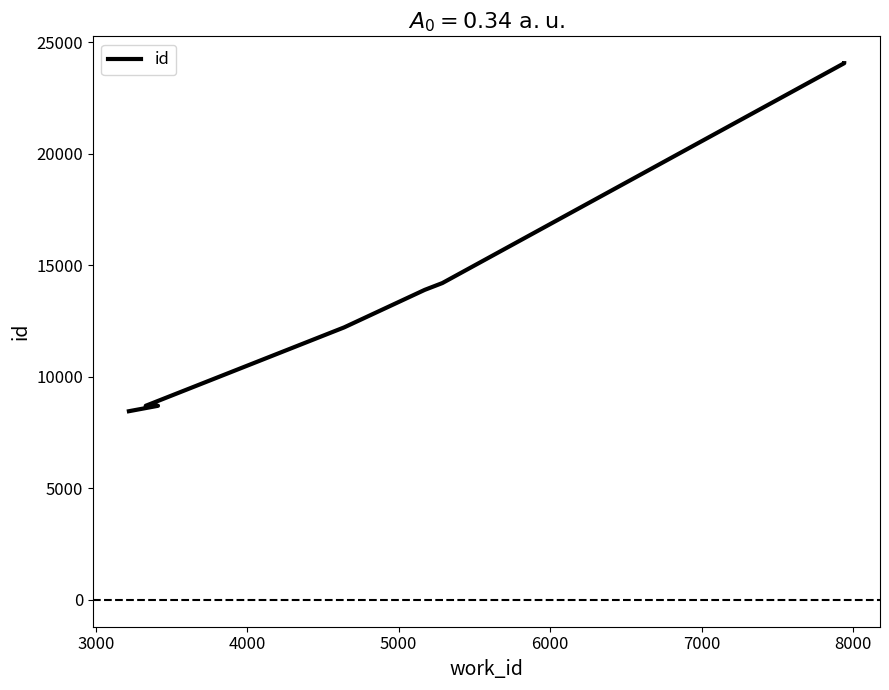

Does the chart display data point markers on the line(s)?

No